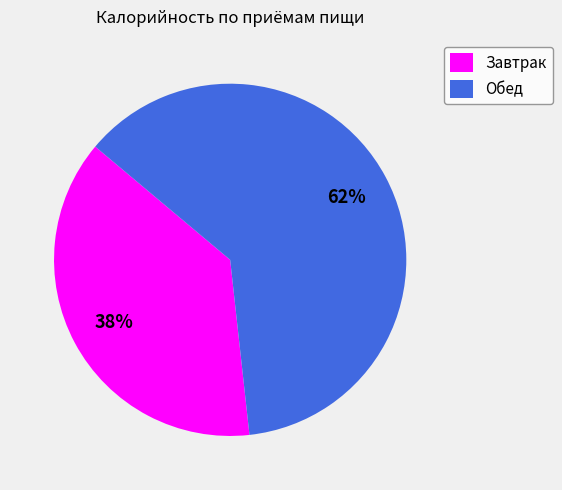

Rank the categories by value from highest to lowest.

Обед, Завтрак